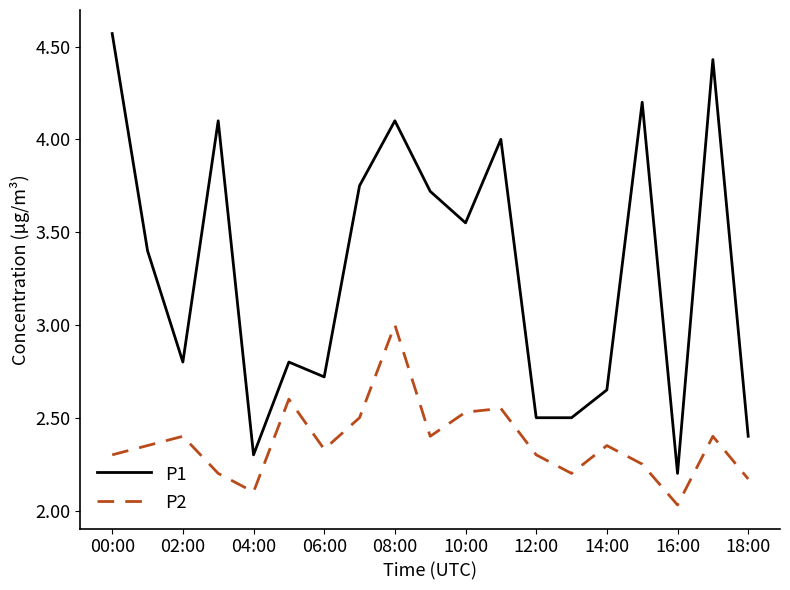

List the series in order of their peak value, lowest first.

P2, P1